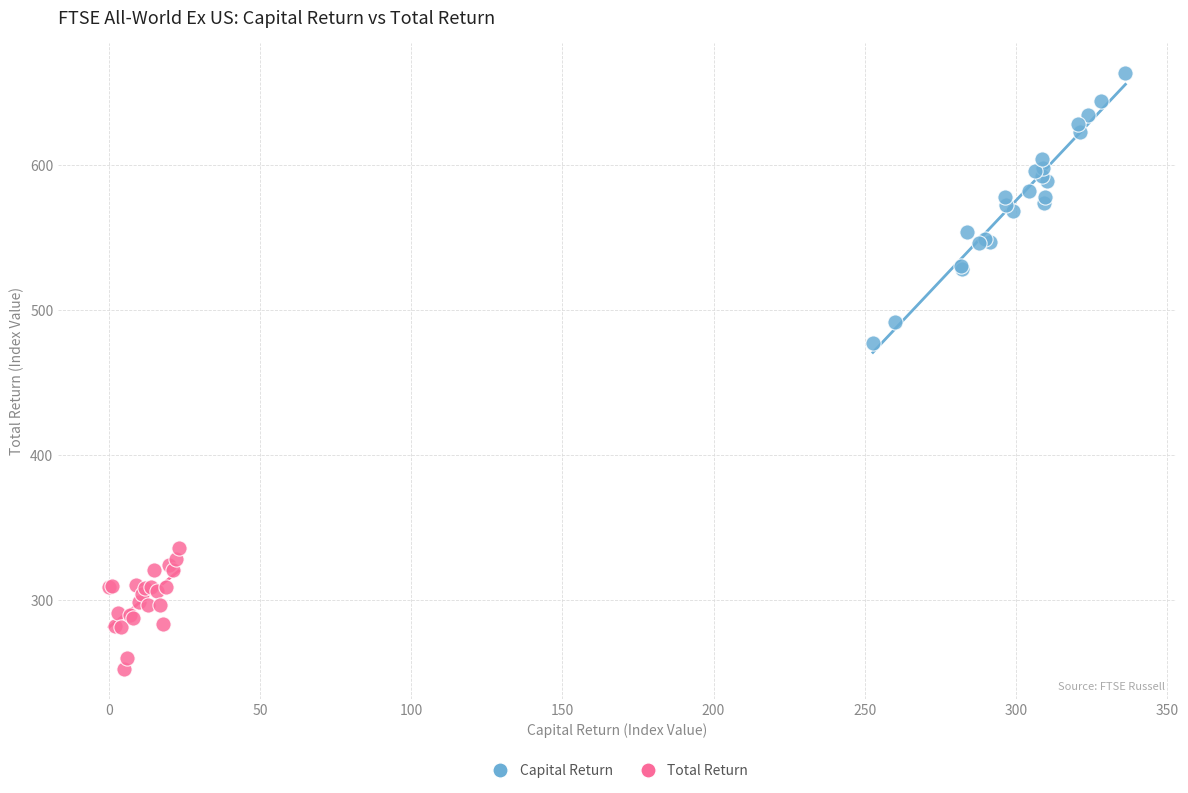

Which series reaches the minimum Y coordinate?

Total Return